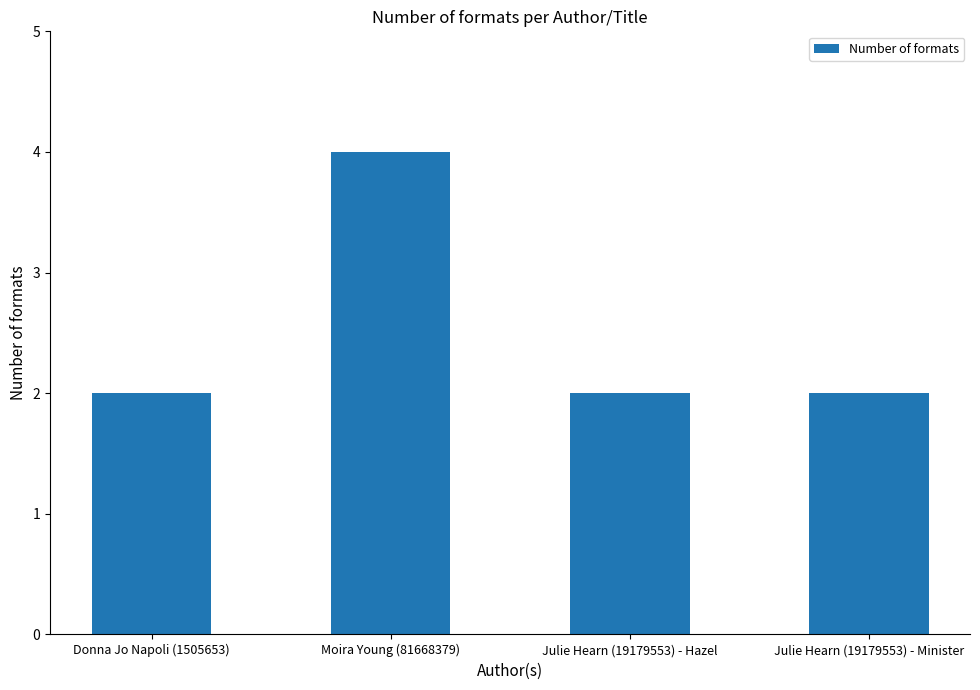

How many bars are there in total?

4